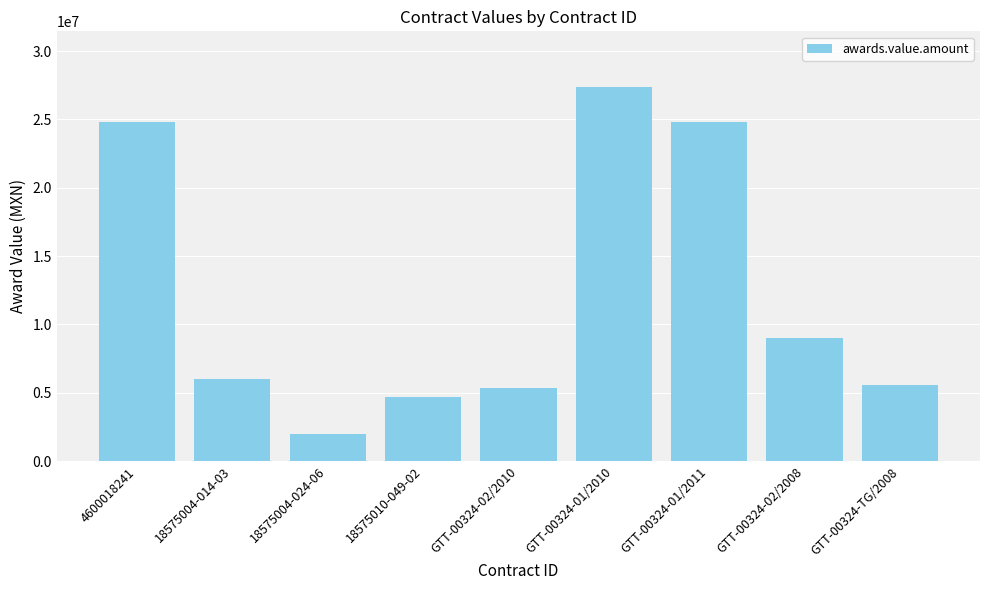

The chart shows a value of 6000000.0 at 18575004-014-03. True or false?

True